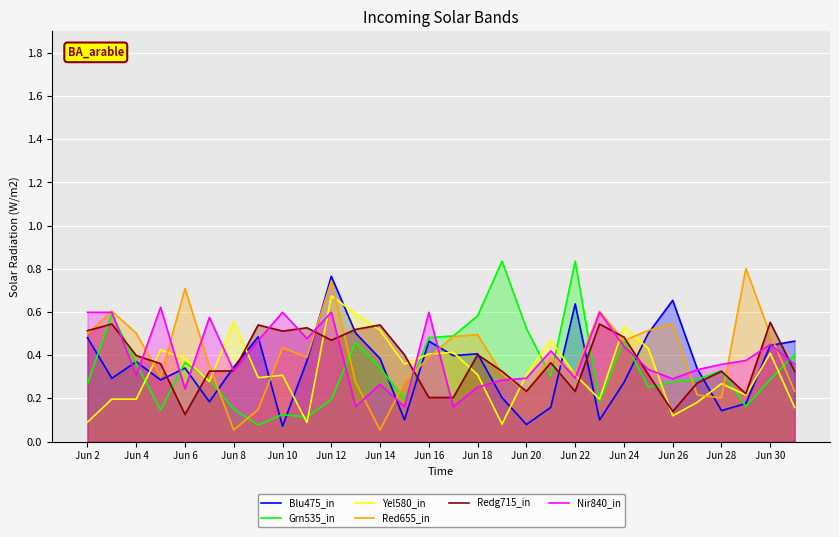

Which series changed the most between Jun 6 and Jun 14?

Red655_in